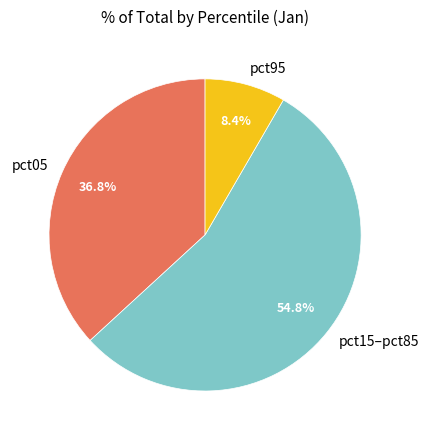

Which slice is the smallest?

pct95